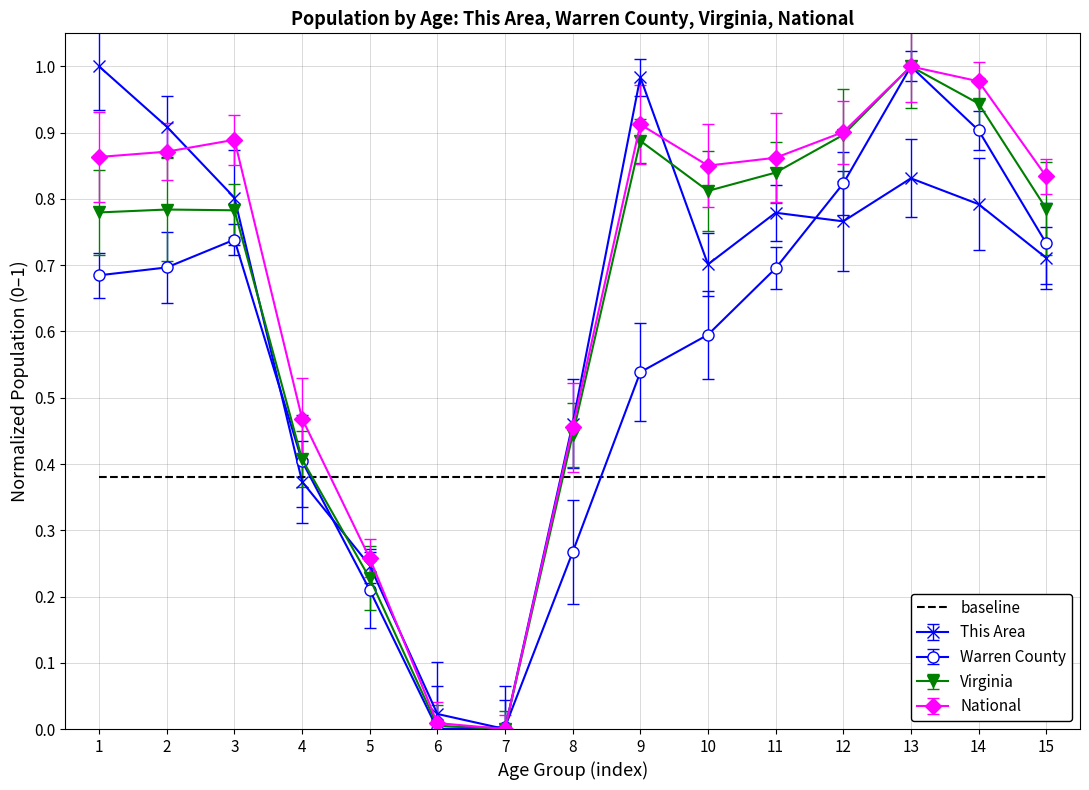

Which series changed the most between 4 and 13?

Warren County